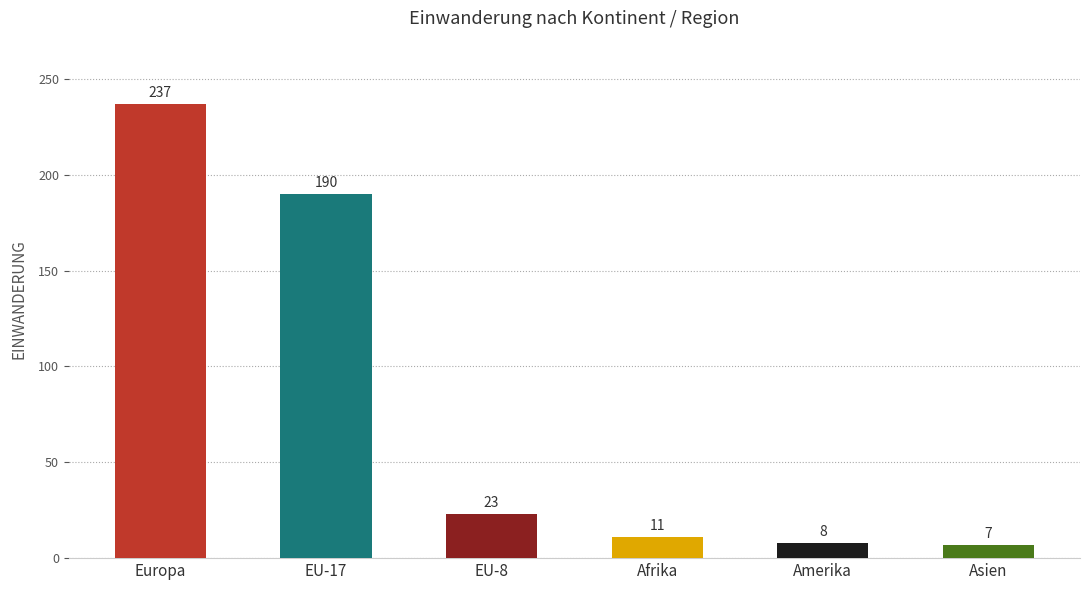

What is the maximum value shown in the chart?

237